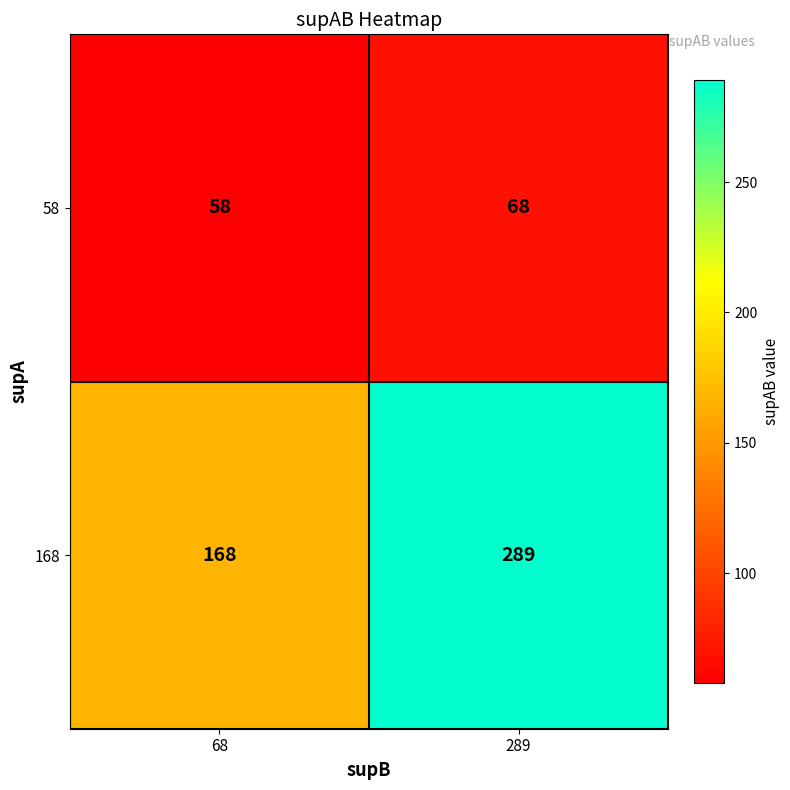

What is the difference between the maximum and minimum values in the 168 series?

121